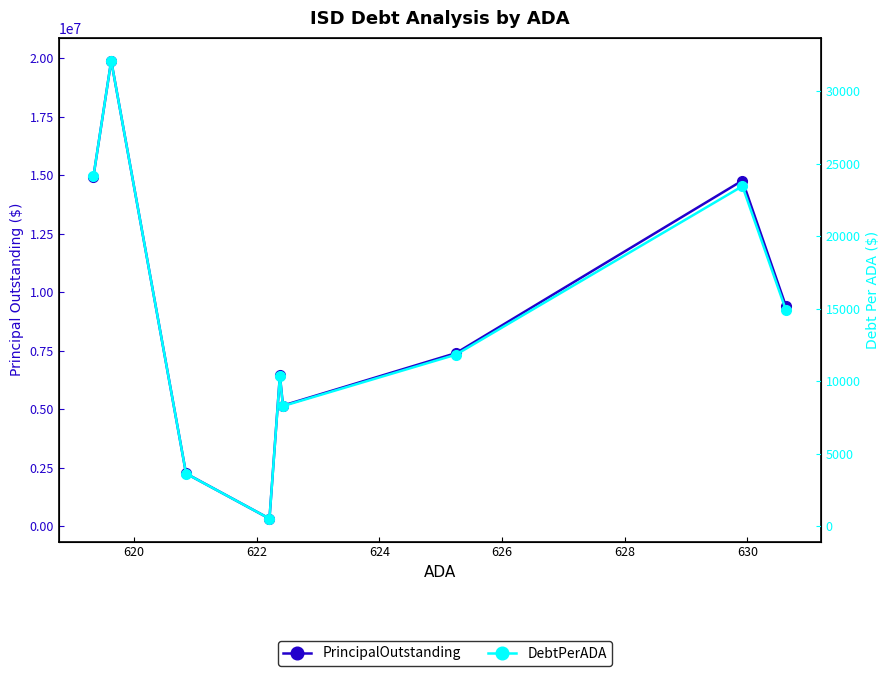

List the series in order of their peak value, lowest first.

DebtPerADA, PrincipalOutstanding